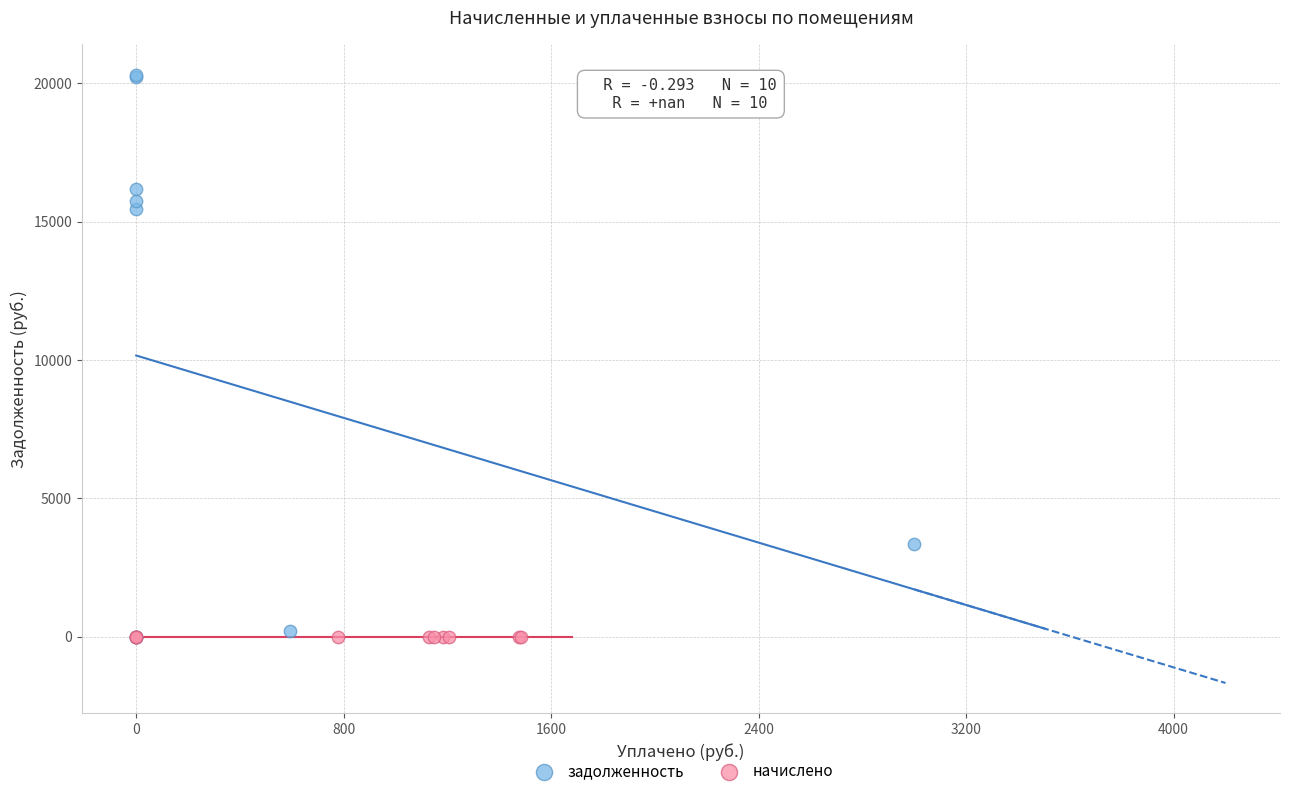

Which series reaches the maximum Y coordinate?

задолженность